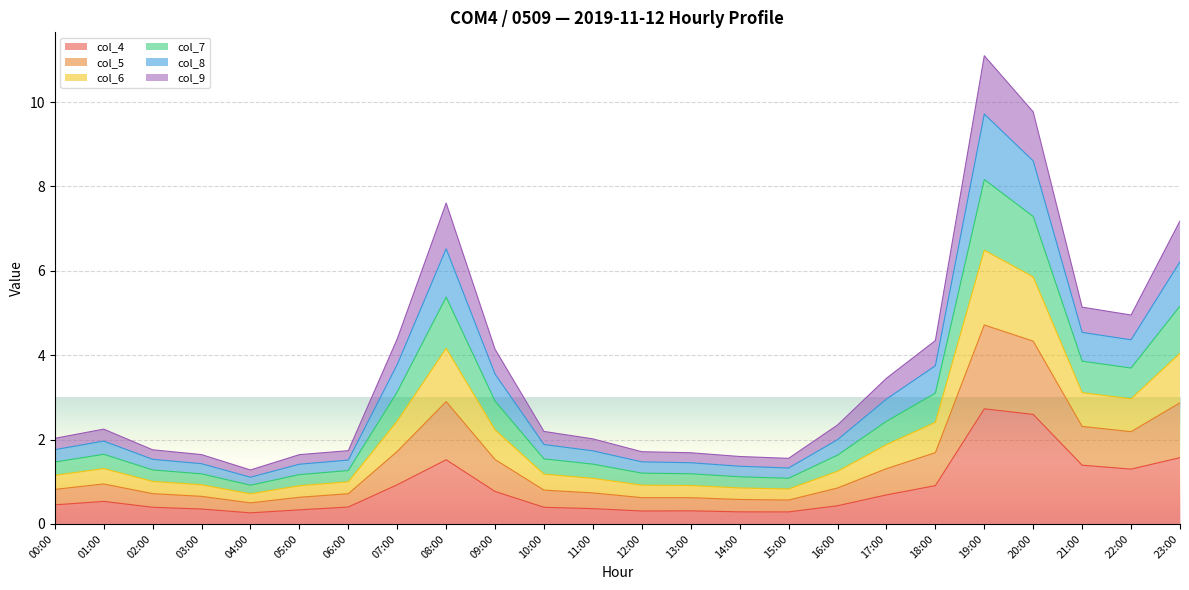

Does the chart display data point markers on the line(s)?

No